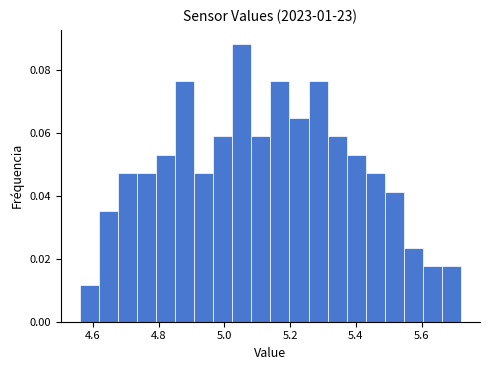

Read against the x-axis, roughly where is the centre of the tallest bar?

5.06